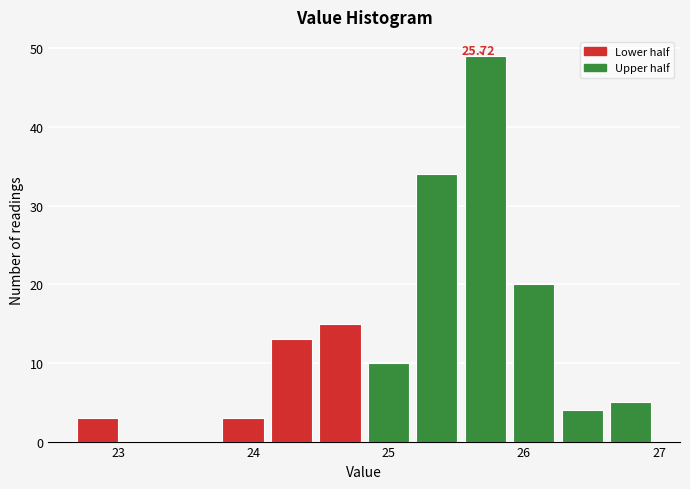

Read against the x-axis, roughly where is the centre of the tallest bar?

25.7